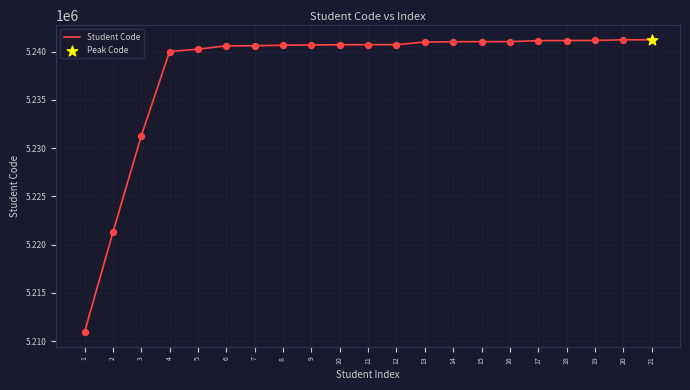

Between 5 and 15, which is larger?

15